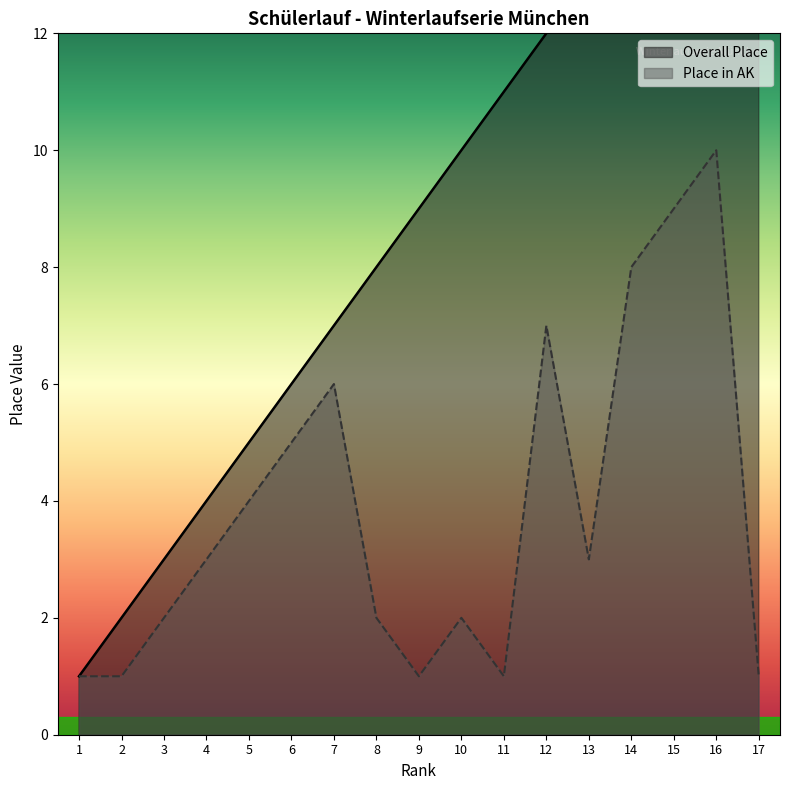

What is the difference between the Overall Place values at 17 and 15?

2